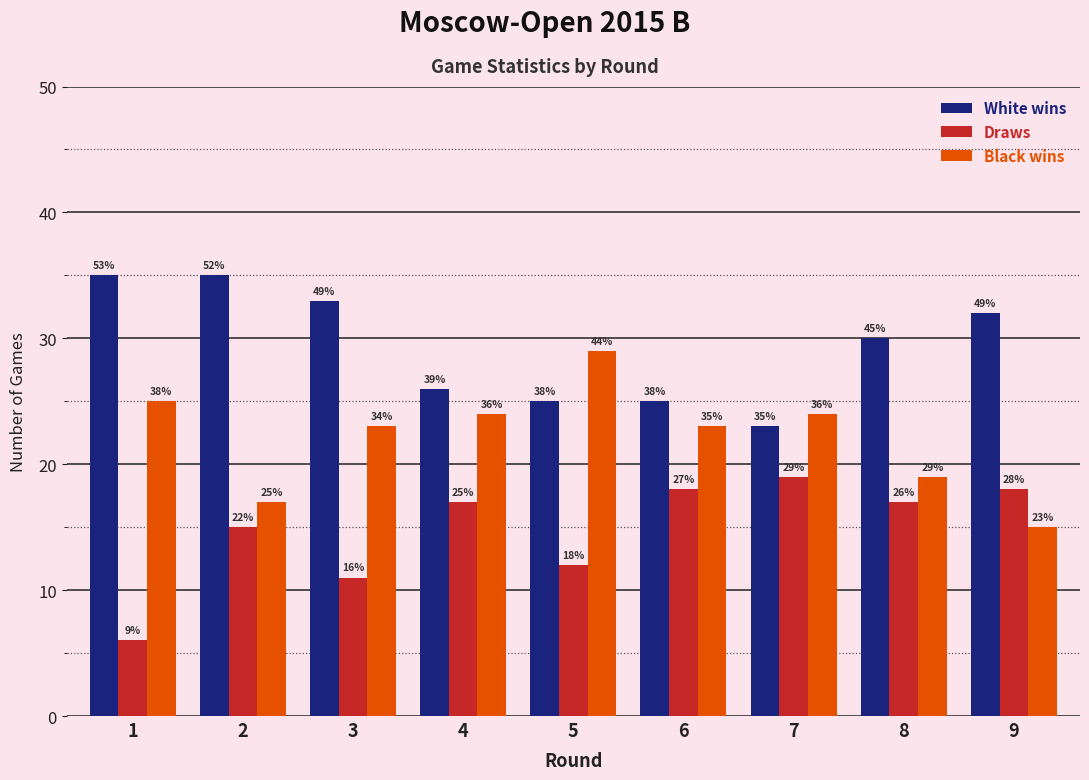

Rank the categories by Draws value from lowest to highest.

1, 3, 5, 2, 4, 8, 6, 9, 7